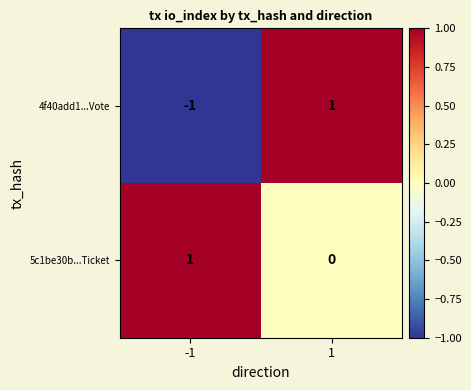

Which series has the largest total across all categories?

5c1be30b...Ticket